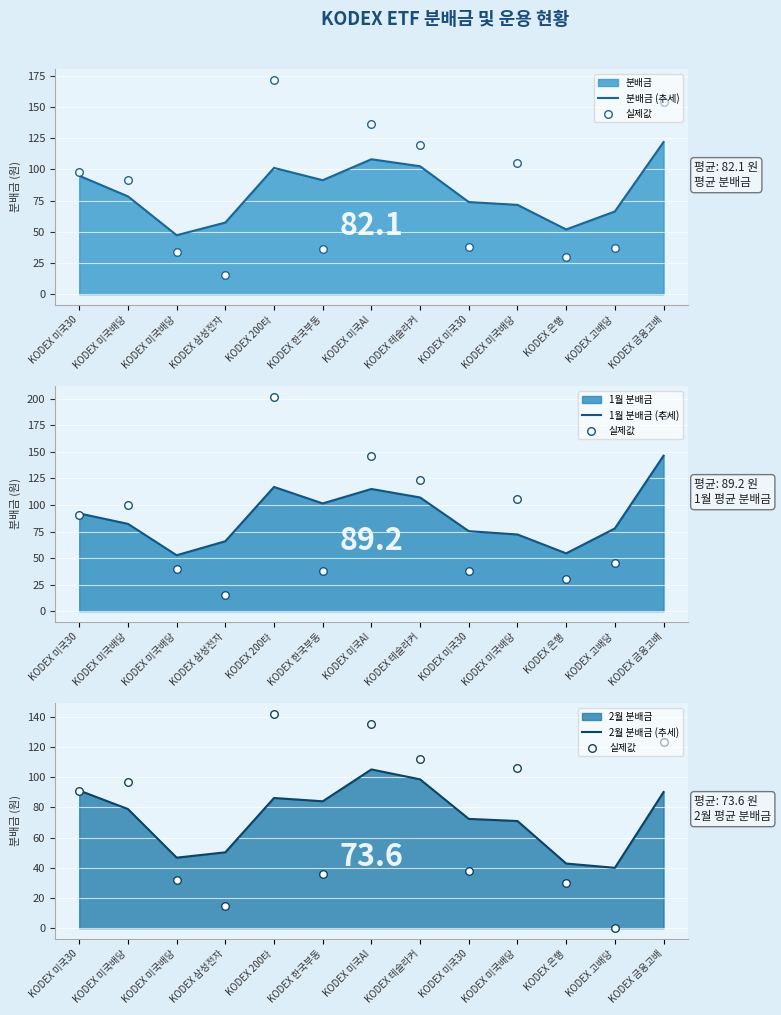

Which series has the largest total across all categories?

1월 분배금 (추세)